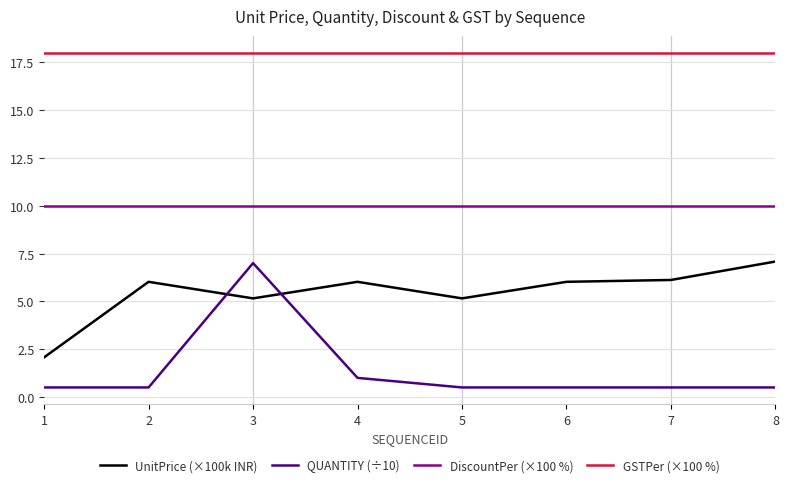

Is it true that QUANTITY (÷10) equals 0.5 at 1?

True